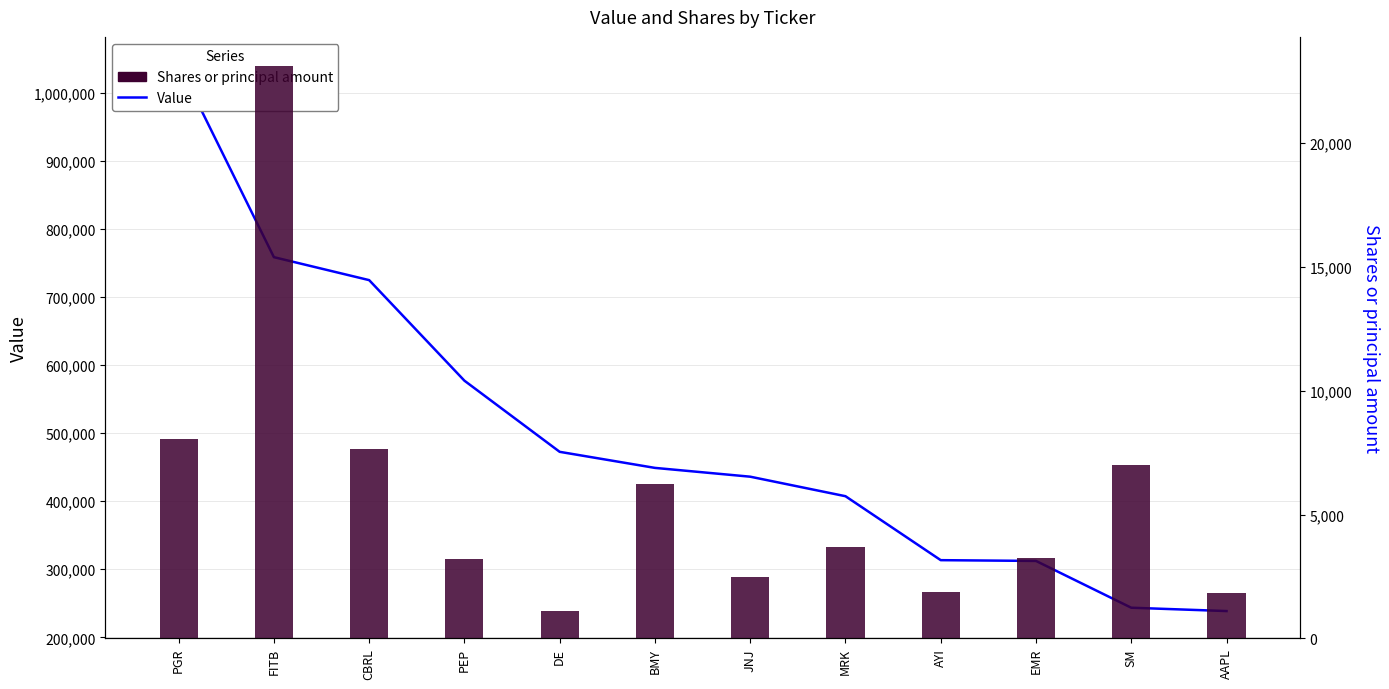

What are all the series names shown in the legend?

Value, Shares or principal amount